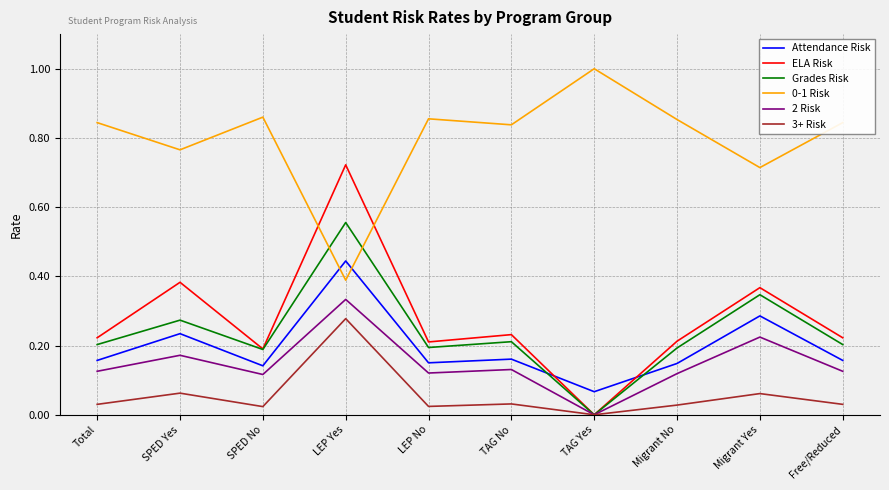

At which label does ELA Risk reach its peak?

LEP Yes